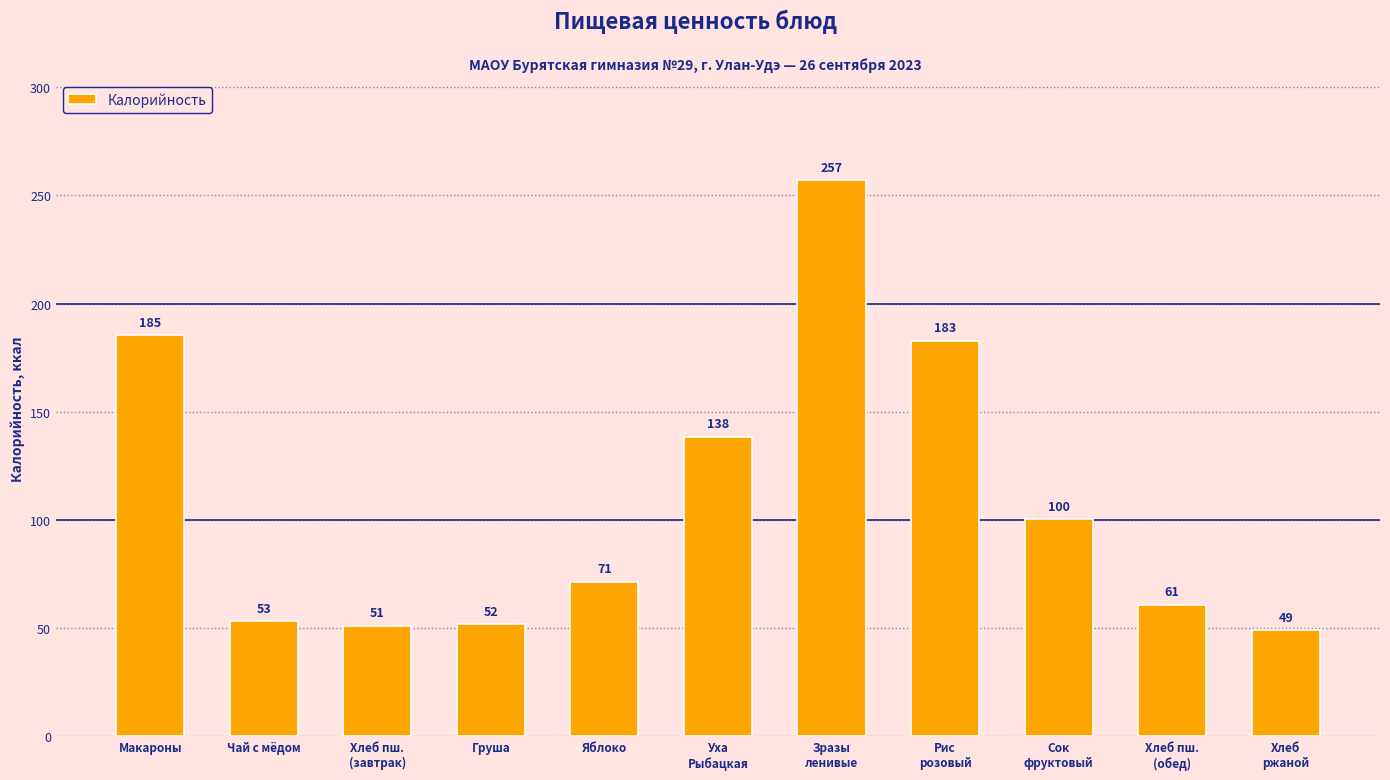

What is the smallest value displayed?

48.9